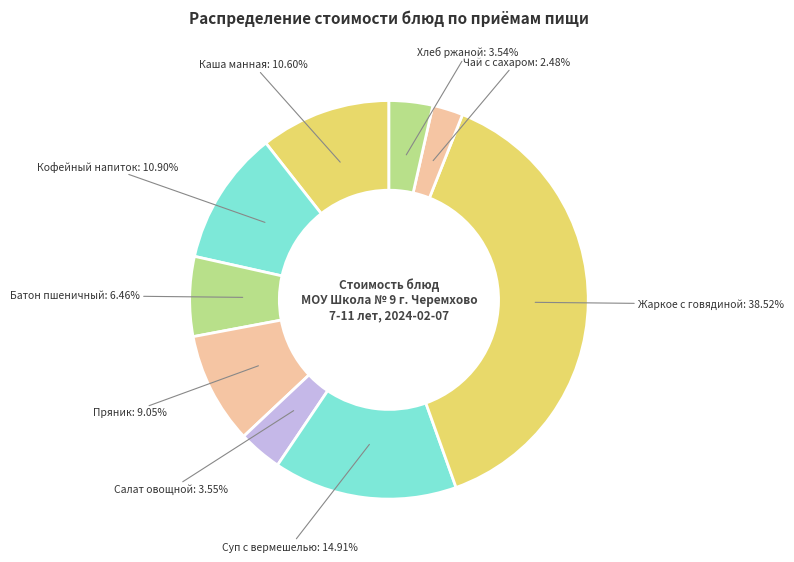

Does any single category account for the majority?

No